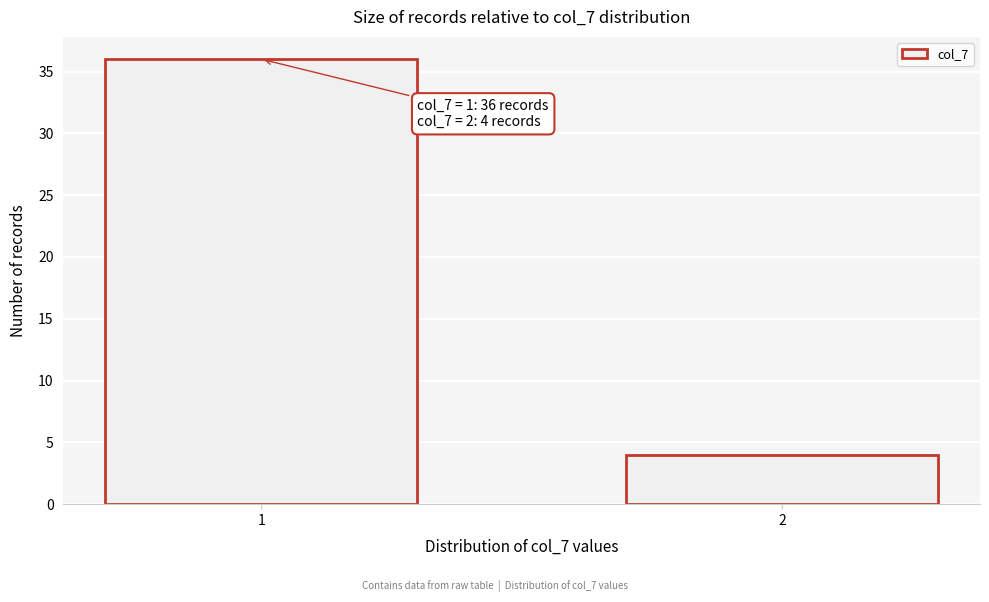

Reading left to right, transcribe all the data shown in this chart.

36	4